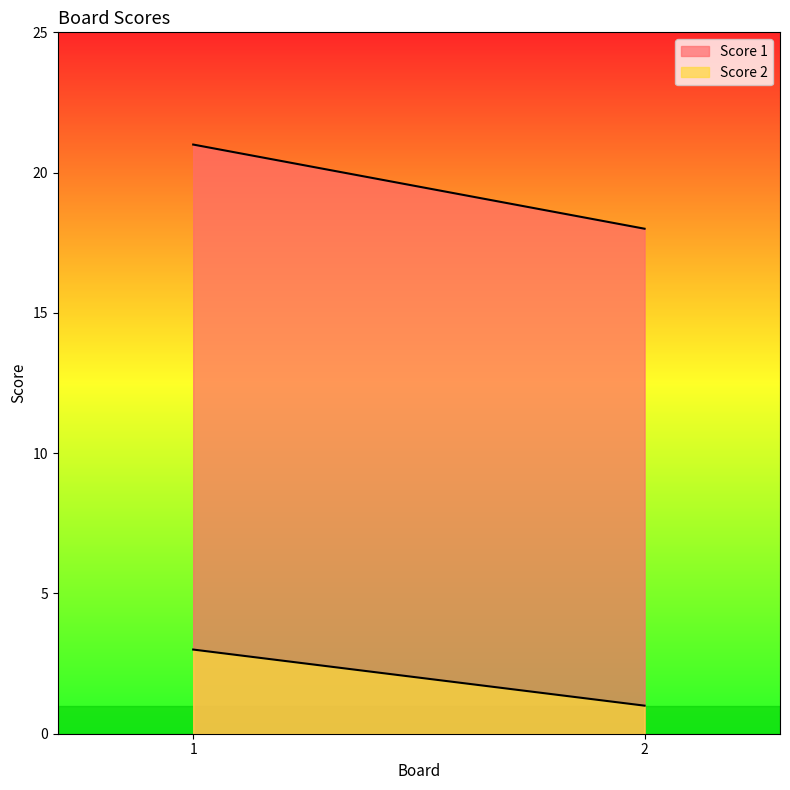

Count the number of data series in this chart.

2